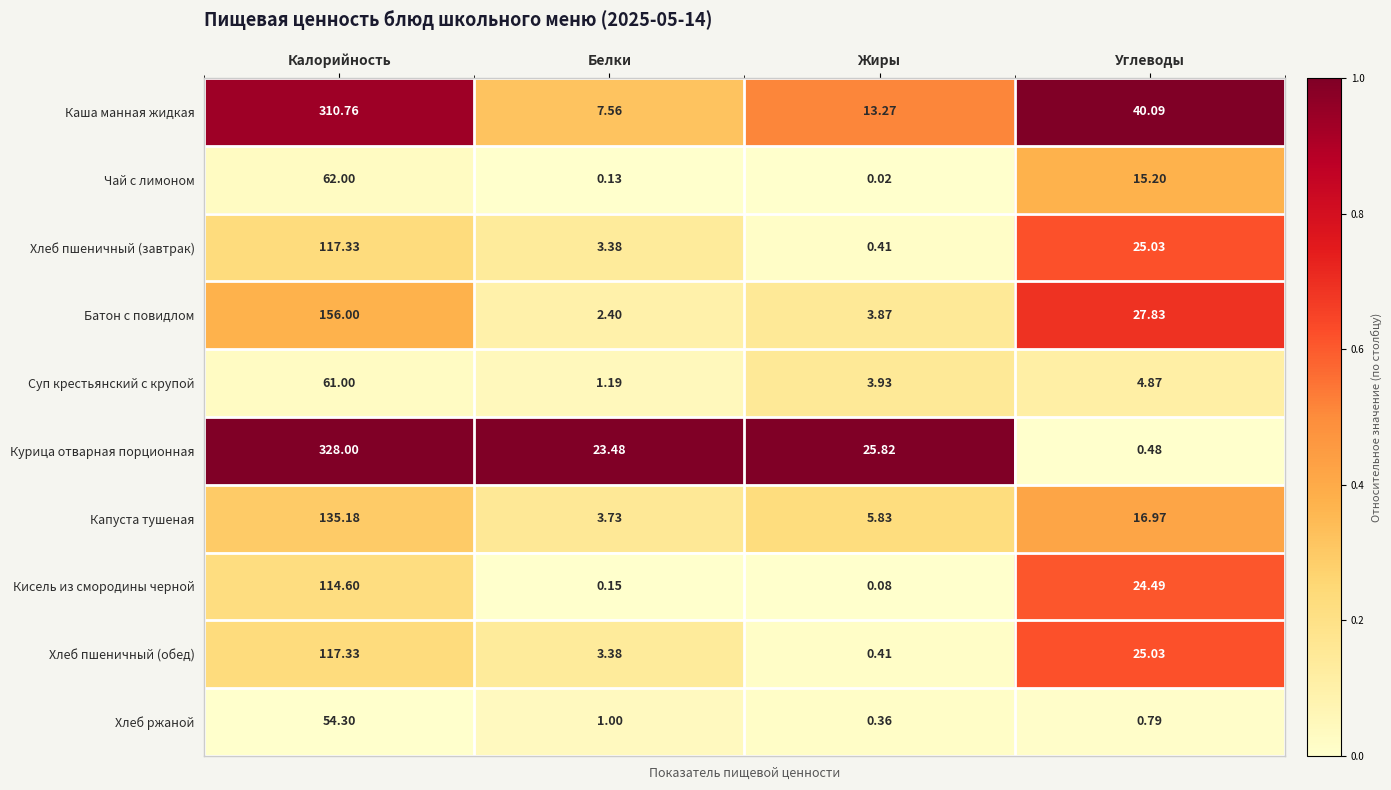

Rank the categories by Суп крестьянский с крупой value from lowest to highest.

Белки, Жиры, Углеводы, Калорийность